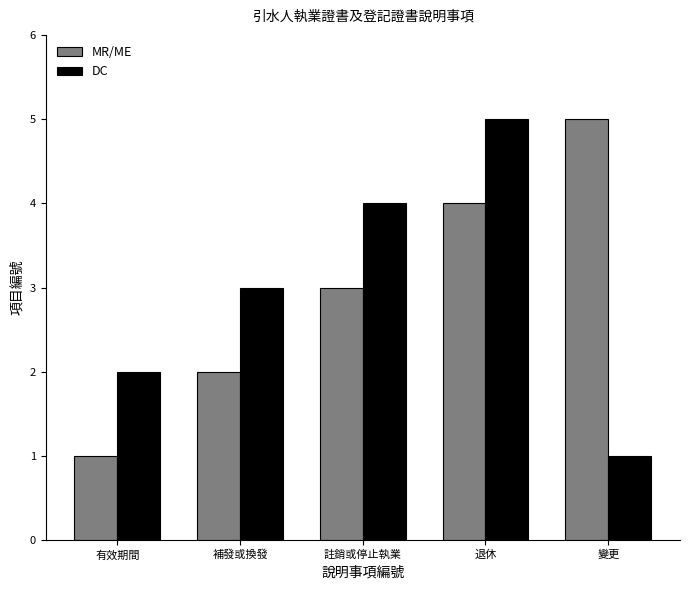

Is the value of MR/ME at 有效期間 greater than the value of DC at 退休?

No